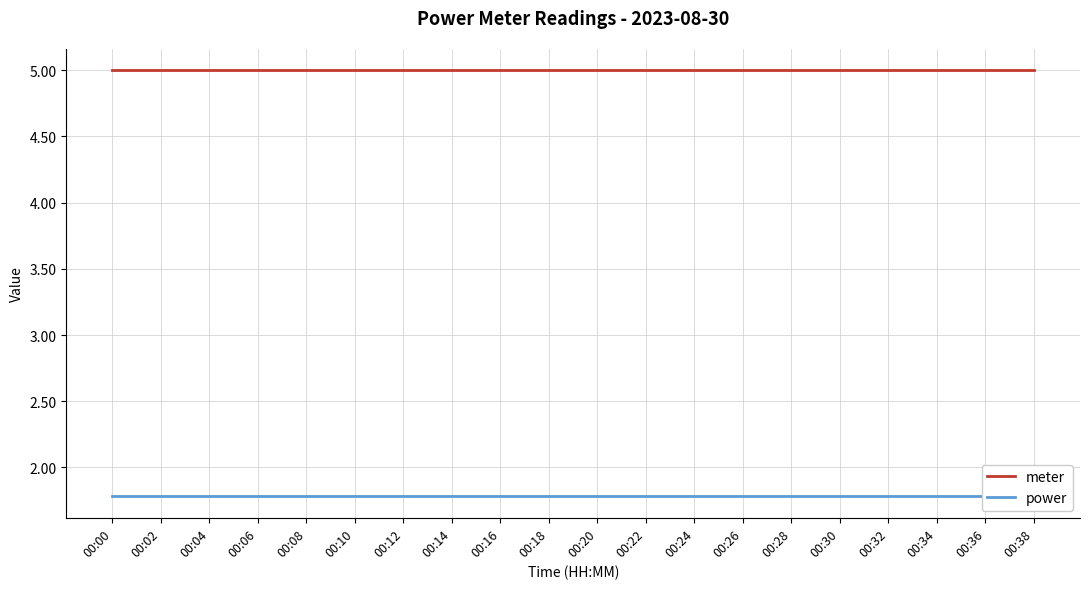

Is this an area chart (filled region under the line)?

No